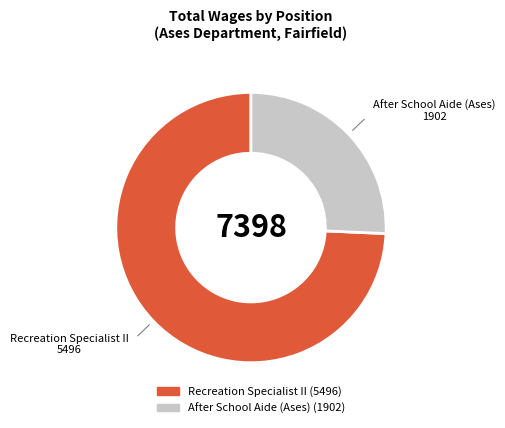

What is the smallest slice in the pie chart?

After School Aide (Ases)